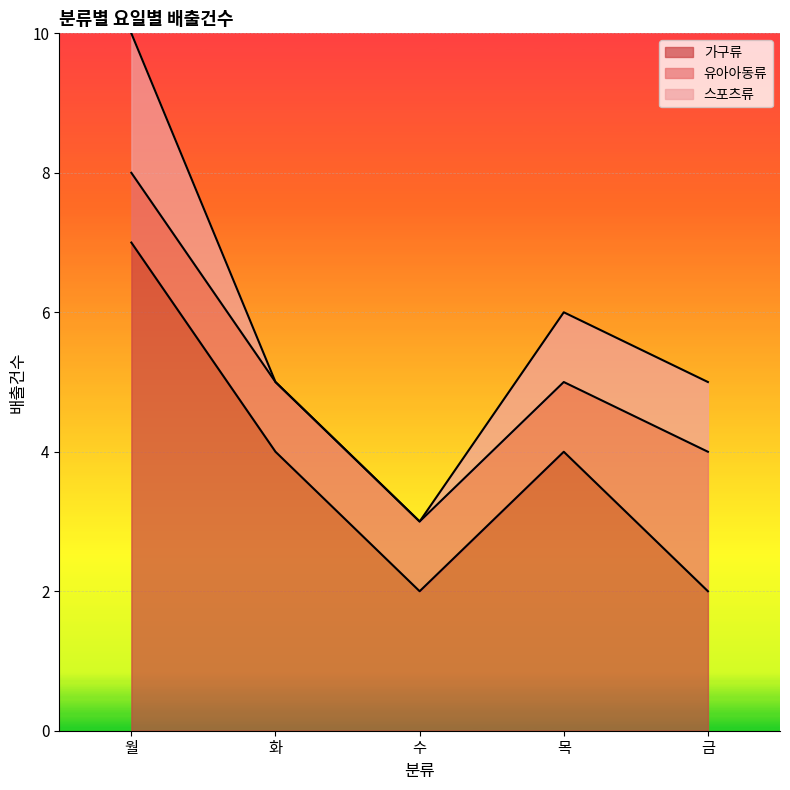

Is the value of 금 at 가구류 greater than the value of 목 at 유아아동류?

Yes